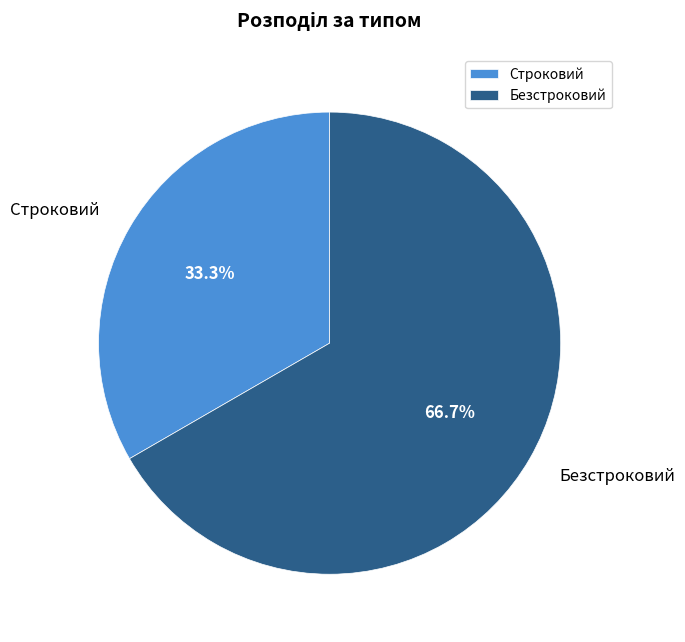

Is the sum of Безстроковий and Строковий greater than half?

Yes